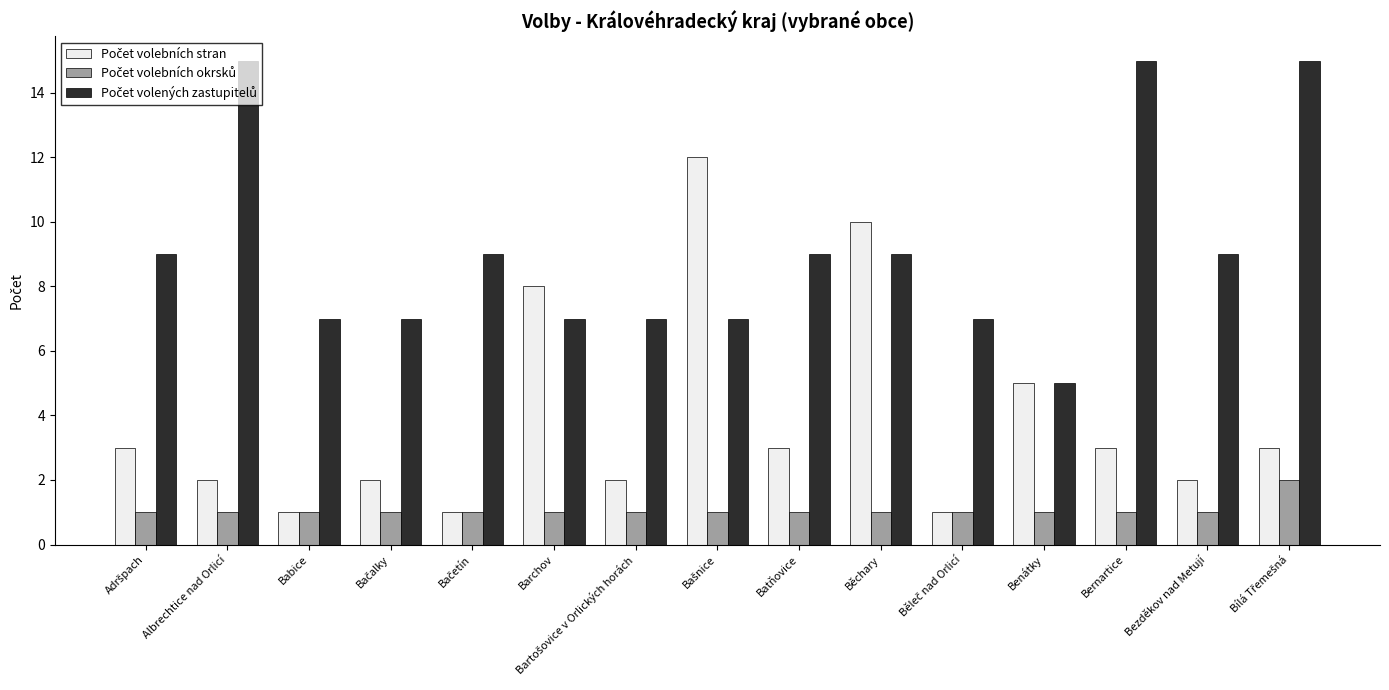

Count the number of categories in the chart.

15